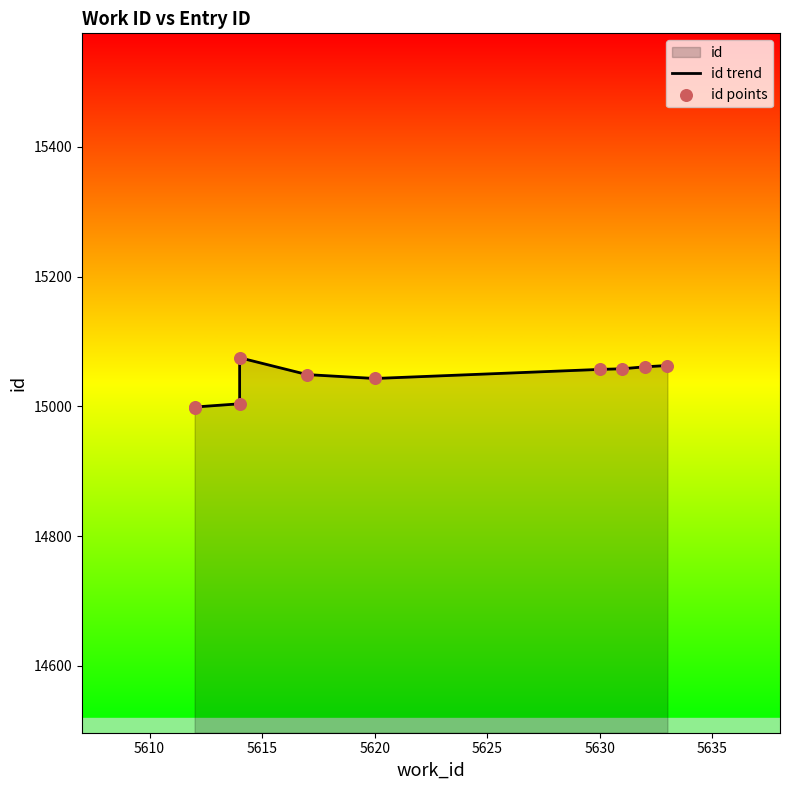

Which series contains the lowest Y value?

id trend